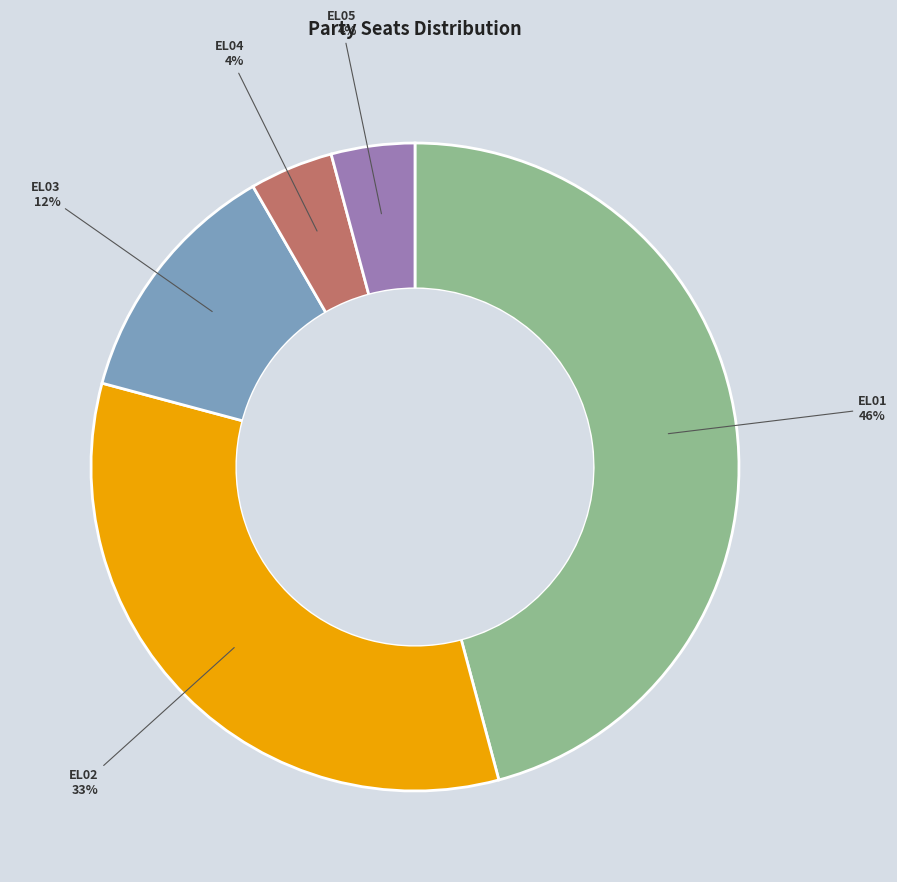

To the nearest percent, what is the average slice percentage?

20%